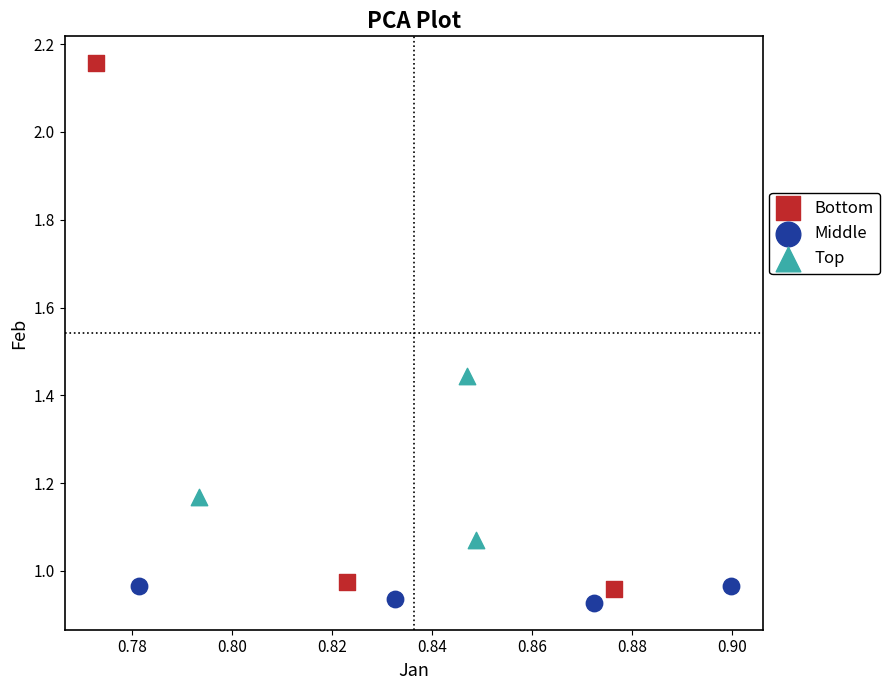

Which series contains the highest Y value?

Bottom